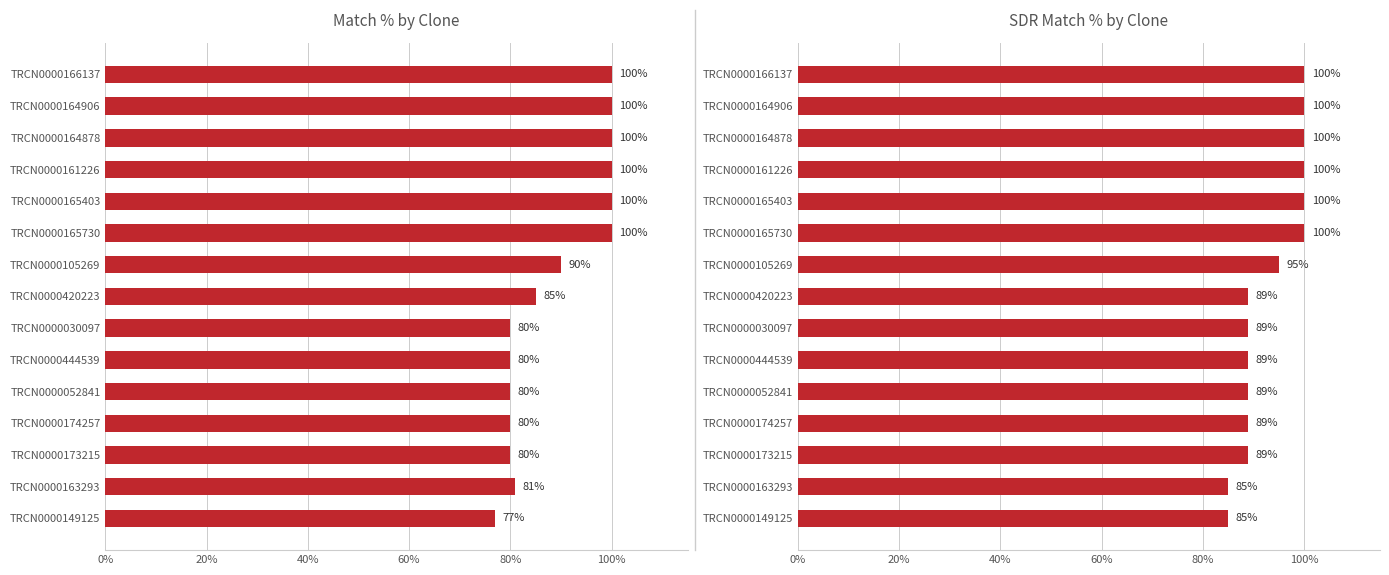

The value of Match % at 11 is 80. True or false?

True